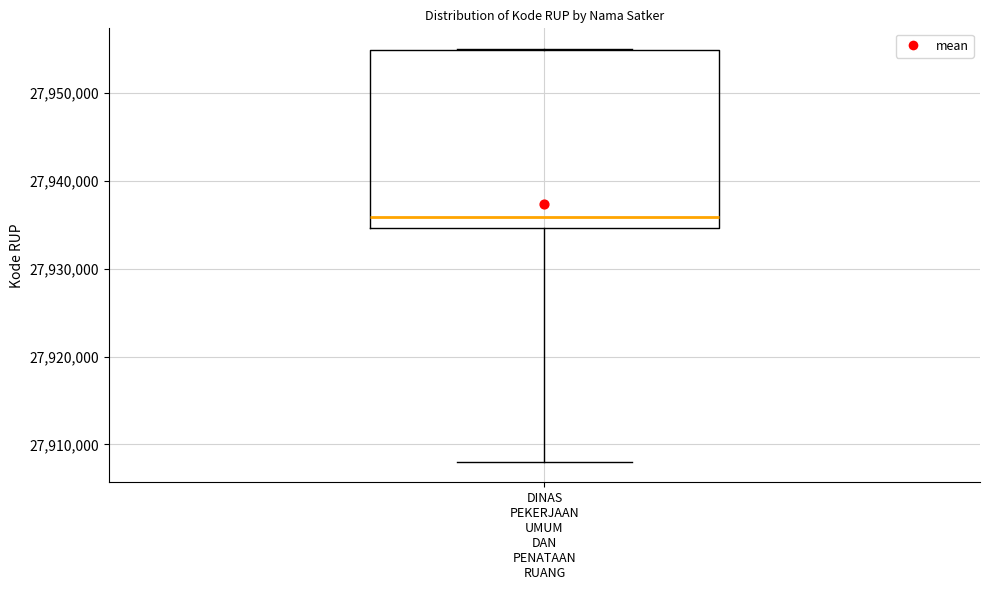

Read this box plot against the y-axis: the position of the median line, the range covered by the box, and the ends of both whiskers. The values are not printed on the chart, so give them approximately, as read against the axis.

median 27936000, box 27935000 to 27955000, whiskers 27908000 to 27955000